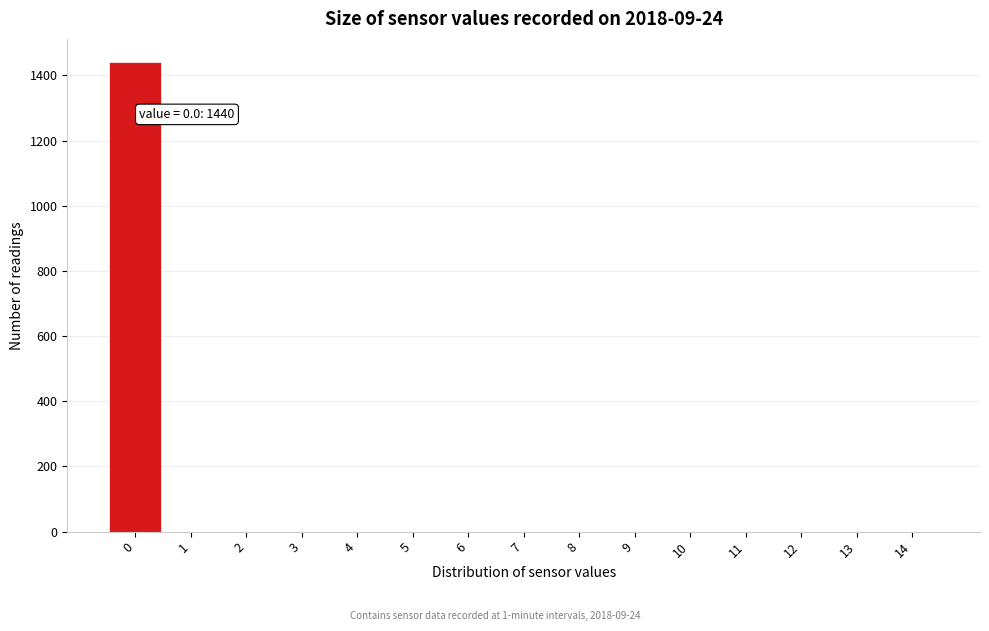

Which range on the x-axis has the tallest bar?

-0.5 to 0.5